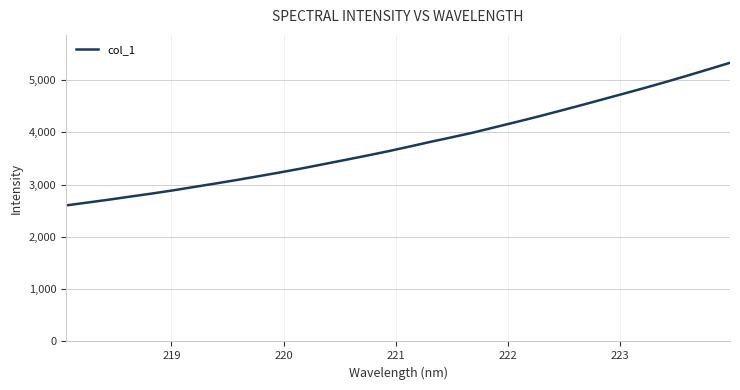

What is the difference between the maximum and minimum values?

2729.6